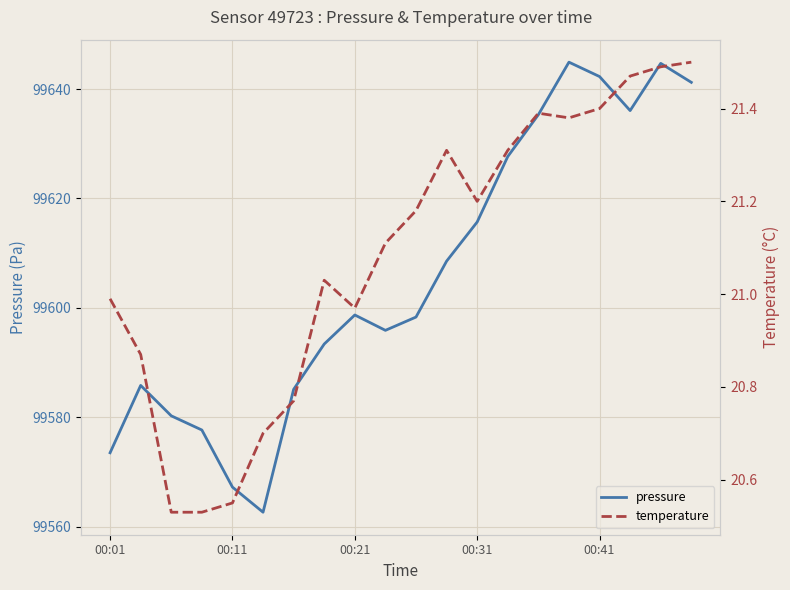

At which label is temperature closest to 21?

00:01